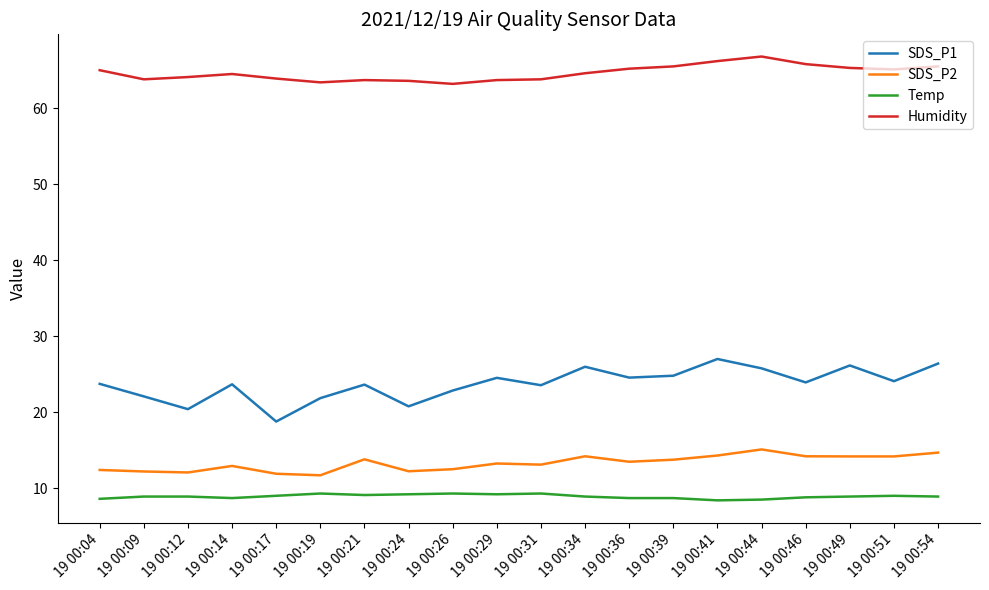

At which category does the chart reach its peak across all series?

19 00:44